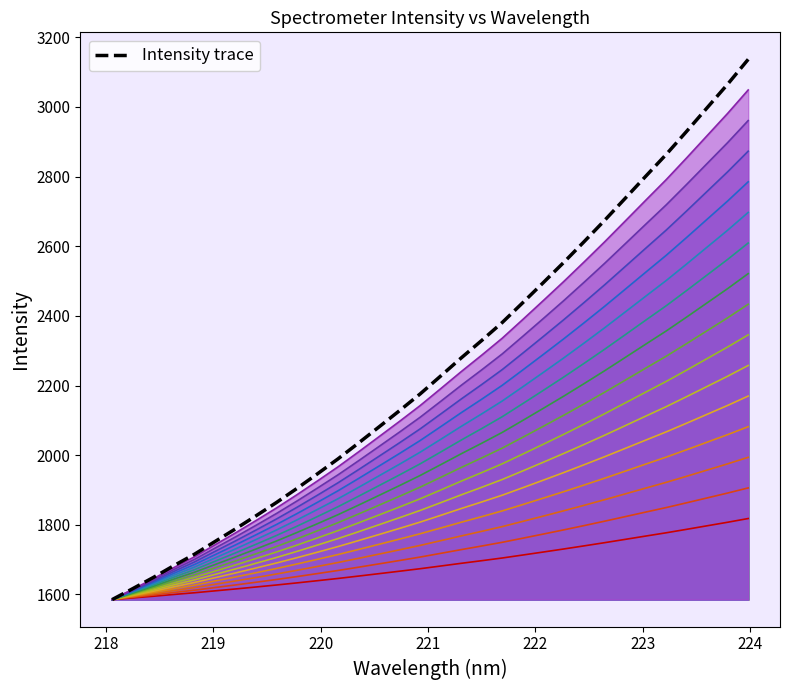

Which label corresponds to the largest value in the chart?

223.9802